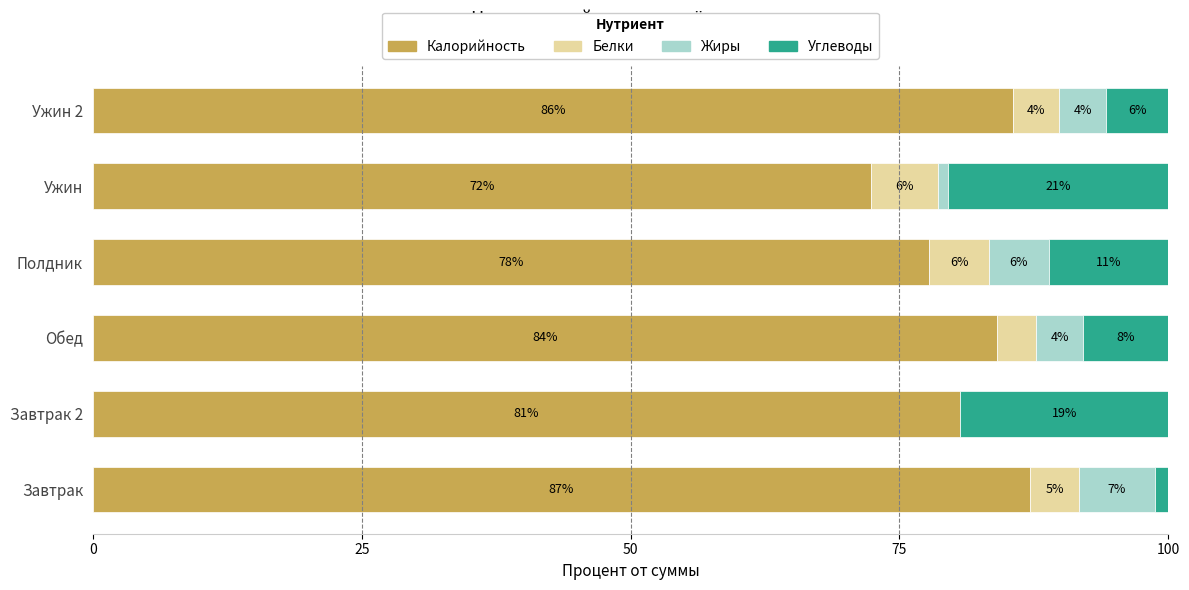

What is the difference between the maximum and second lowest values in the Углеводы series?

14.7